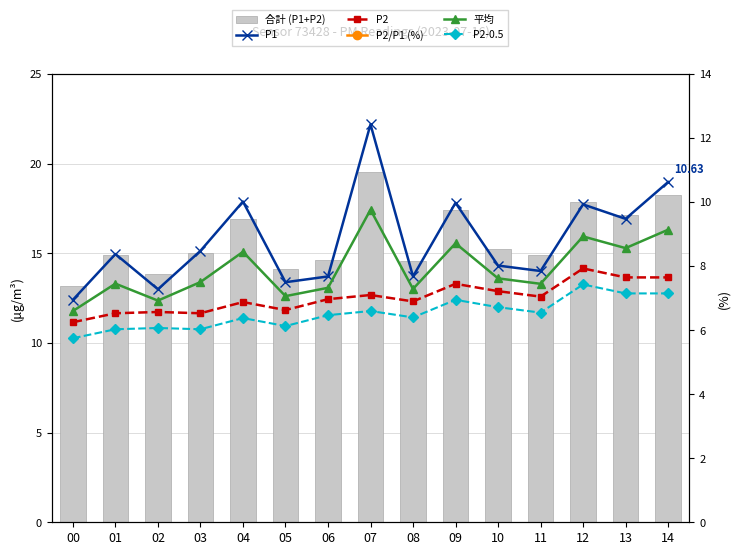

Reading right to left, what are all the values shown in this chart?

合計 (P1+P2): 14=18.3	13=17.1	12=17.9	11=14.9	10=15.2	09=17.4	08=14.6	07=19.5	06=14.6	05=14.1	04=16.9	03=15.0	02=13.9	01=14.9	00=13.2
P1: 14=10.6	13=9.5	12=9.9	11=7.8	10=8.0	09=10.0	08=7.7	07=12.4	06=7.7	05=7.5	04=10.0	03=8.5	02=7.3	01=8.4	00=7.0
P2: 14=7.7	13=7.7	12=7.9	11=7.0	10=7.2	09=7.5	08=6.9	07=7.1	06=7.0	05=6.6	04=6.9	03=6.5	02=6.6	01=6.5	00=6.2
P2/P1 (%): 14=72.0	13=80.7	12=79.9	11=89.8	10=90.0	09=74.6	08=89.8	07=57.1	06=90.8	05=88.4	04=68.7	03=77.0	02=90.2	01=77.9	00=89.9
平均: 14=9.1	13=8.6	12=8.9	11=7.4	10=7.6	09=8.7	08=7.3	07=9.8	06=7.3	05=7.1	04=8.4	03=7.5	02=6.9	01=7.5	00=6.6
P2-0.5: 14=7.2	13=7.2	12=7.4	11=6.5	10=6.7	09=7.0	08=6.4	07=6.6	06=6.5	05=6.1	04=6.4	03=6.0	02=6.1	01=6.0	00=5.8